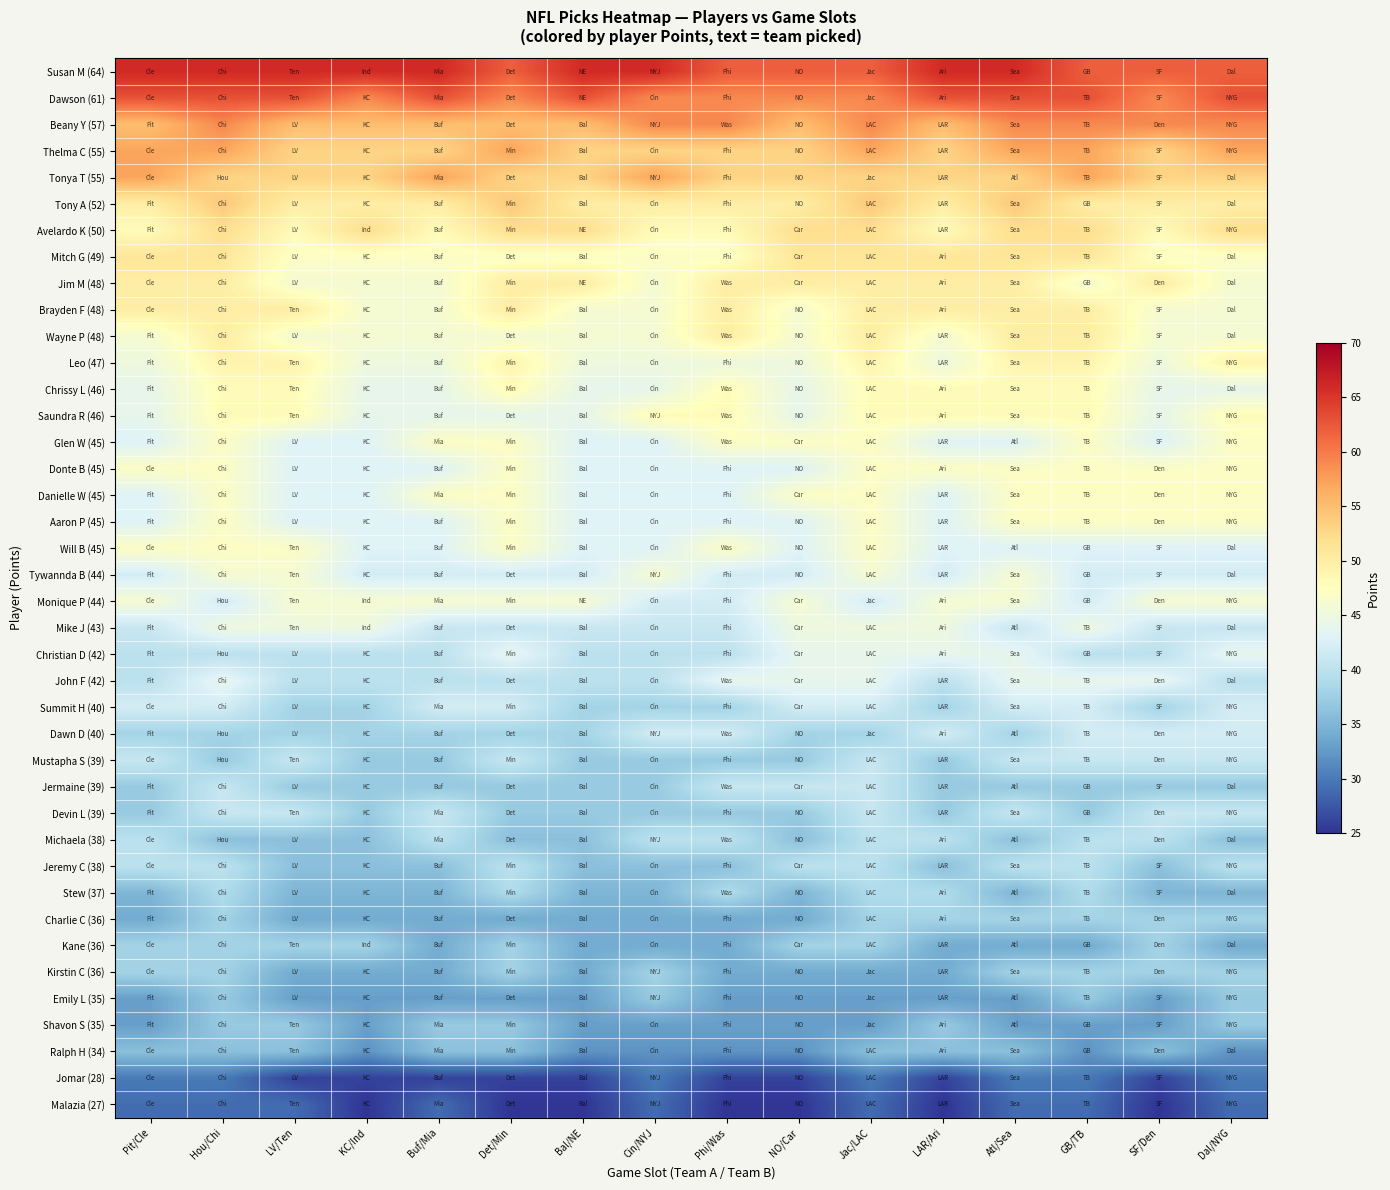

Rank the series at Atl/Sea from highest to lowest value.

Susan M (64), Dawson (61), Beany Y (57), Thelma C (55), Tony A (52), Tonya T (55), Avelardo K (50), Mitch G (49), Jim M (48), Brayden F (48), Wayne P (48), Leo (47), Chrissy L (46), Saundra R (46), Donte B (45), Danielle W (45), Aaron P (45), Tywannda B (44), Monique P (44), Christian D (42), John F (42), Glen W (45), Will B (45), Summit H (40), Mike J (43), Mustapha S (39), Devin L (39), Jeremy C (38), Dawn D (40), Charlie C (36), Kirstin C (36), Jermaine (39), Michaela (38), Ralph H (34), Stew (37), Kane (36), Emily L (35), Shavon S (35), Jomar (28), Malazia (27)